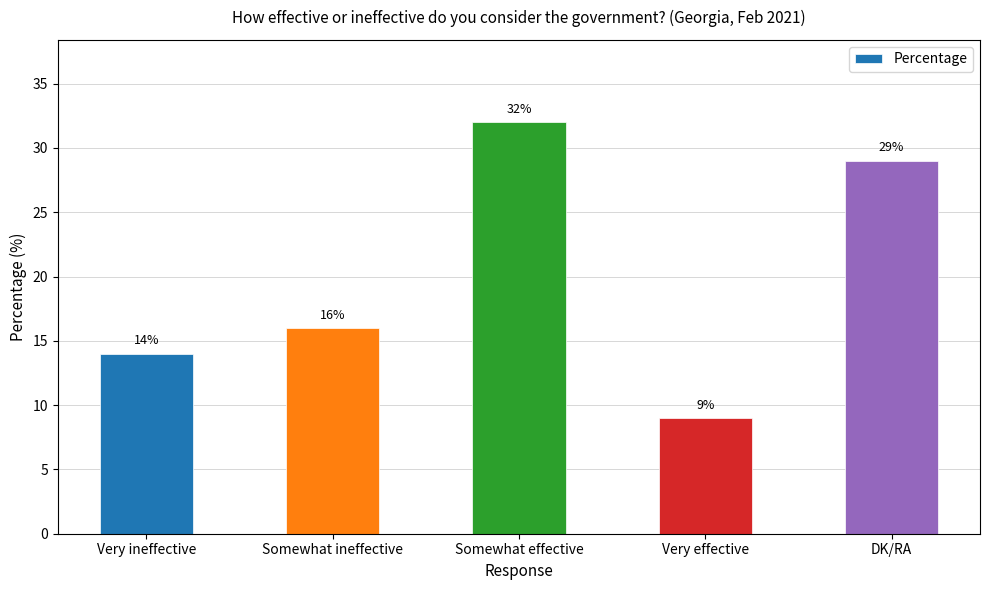

What is the change in value from Somewhat ineffective to DK/RA?

+13